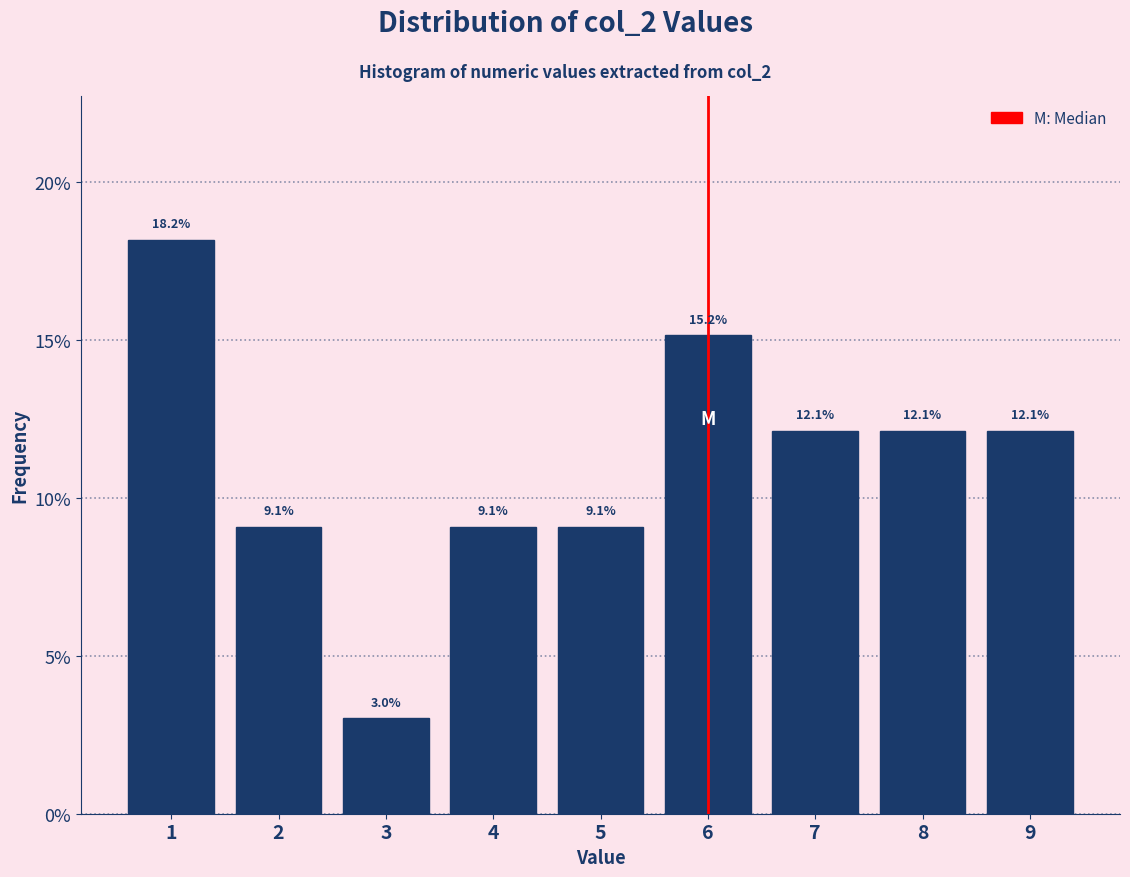

How tall is the bar that spans 5.5 to 6.5 on the x-axis?

15.2